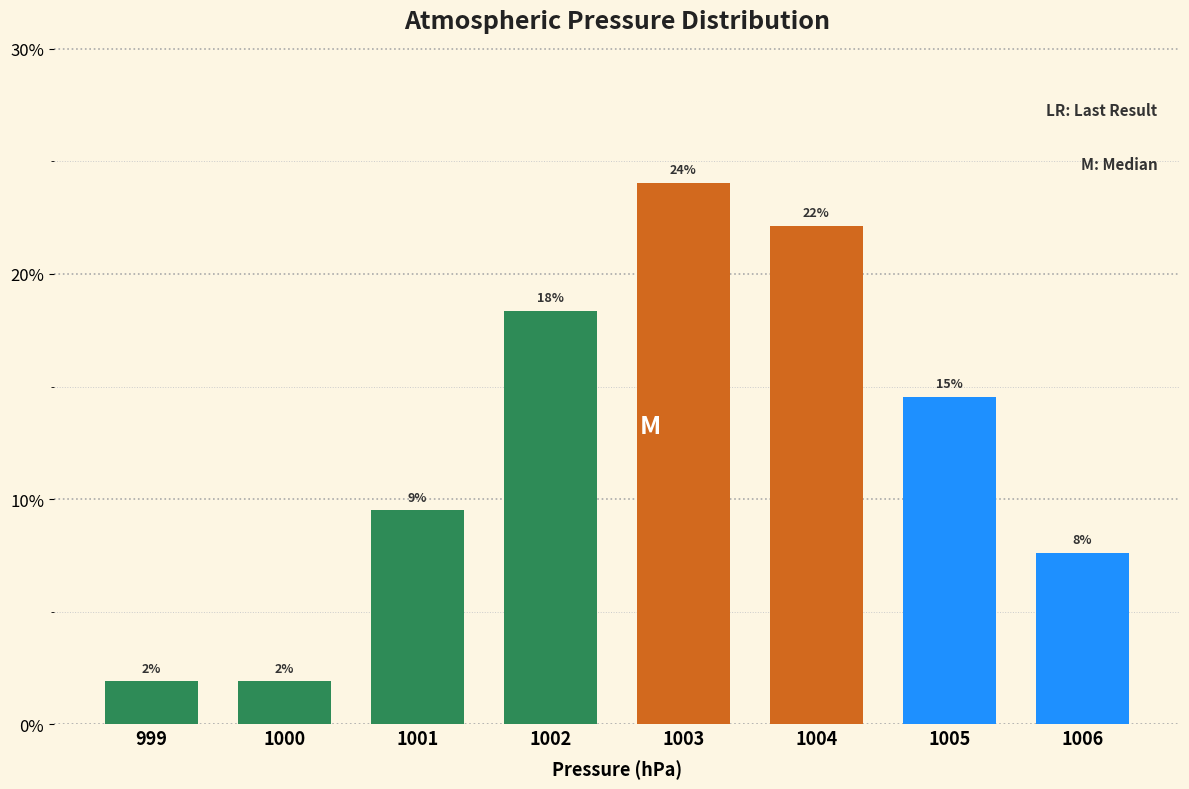

Does the chart contain any negative values?

No